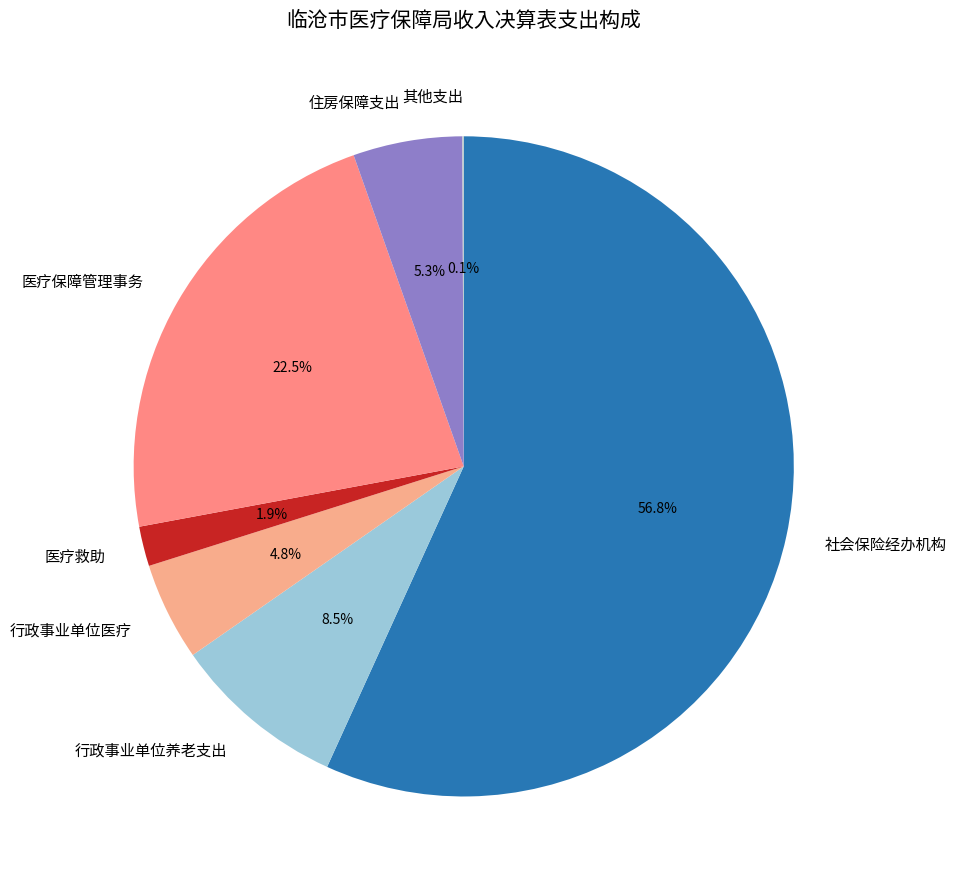

What percentage is NOT represented by 住房保障支出?

94.7%